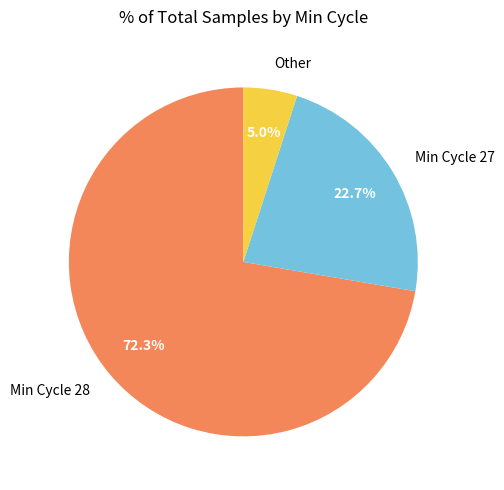

Is there a majority slice in this chart?

Yes